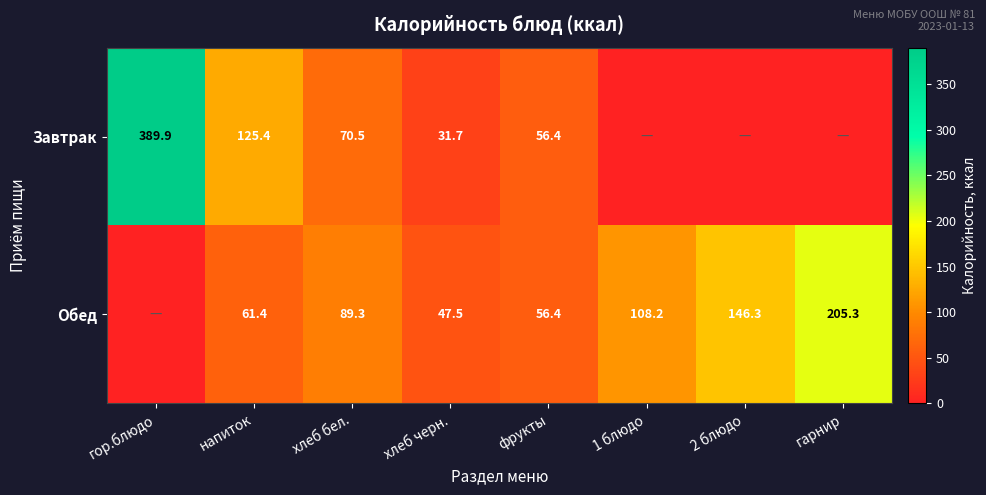

Is it true that Обед equals 16.1 at напиток?

False